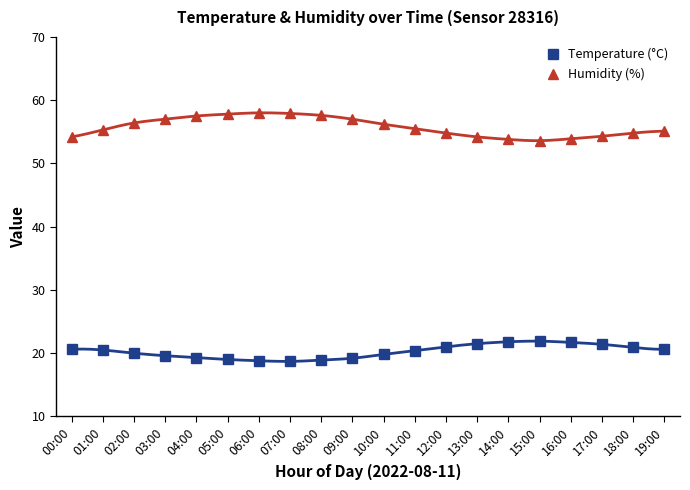

How many lines are shown in the chart?

2